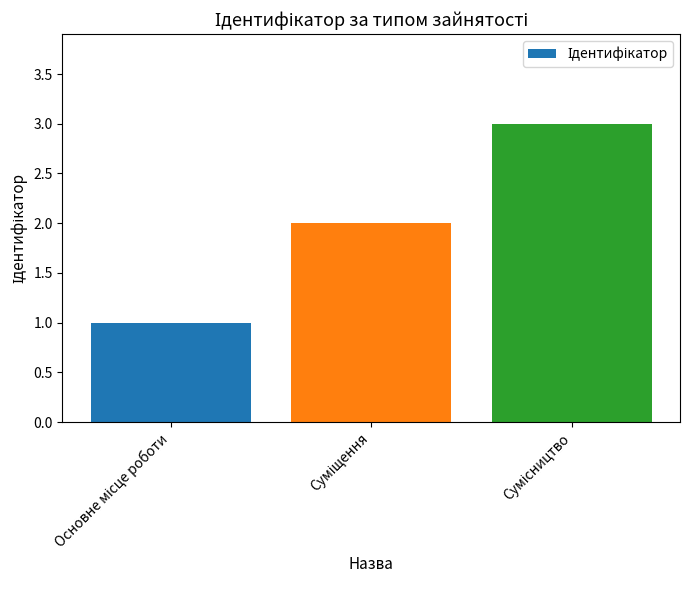

What is the maximum value shown in the chart?

3